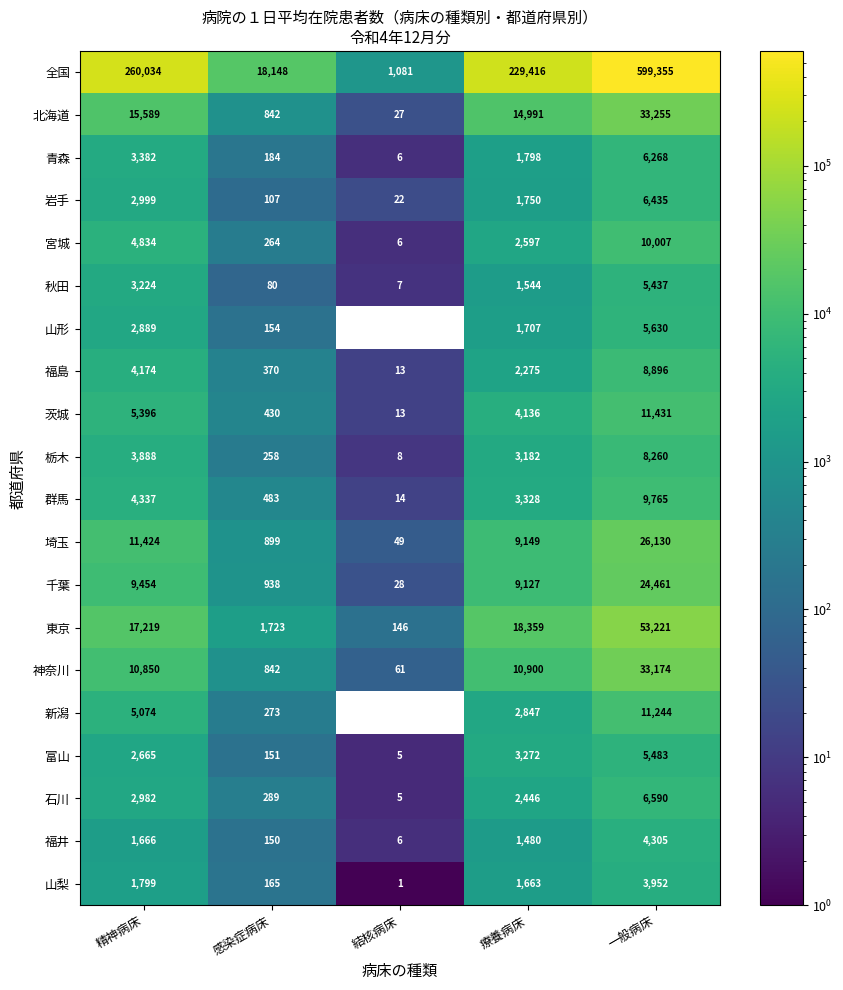

At how many categories does at least one series exceed 58679?

3